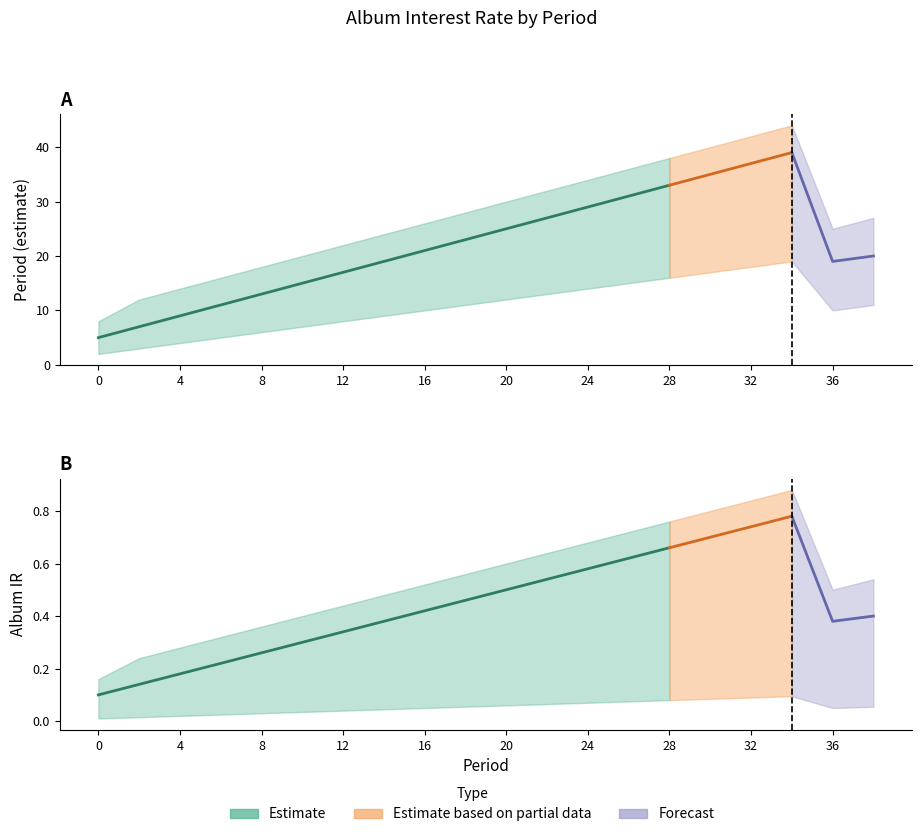

How many lines are shown in the chart?

6